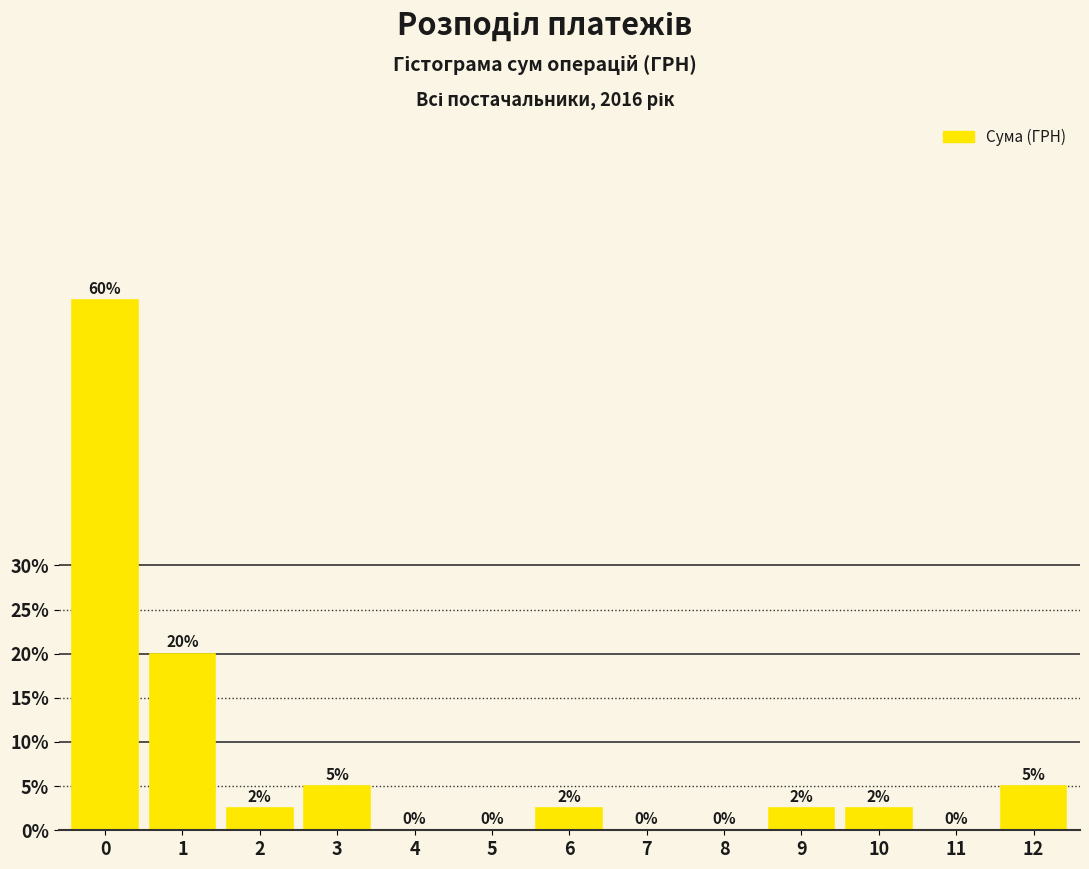

The chart shows a value of -22.8 at 7. True or false?

False